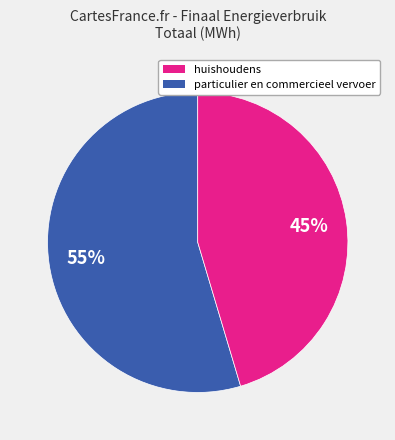

To the nearest percent, what is the average slice percentage?

50%